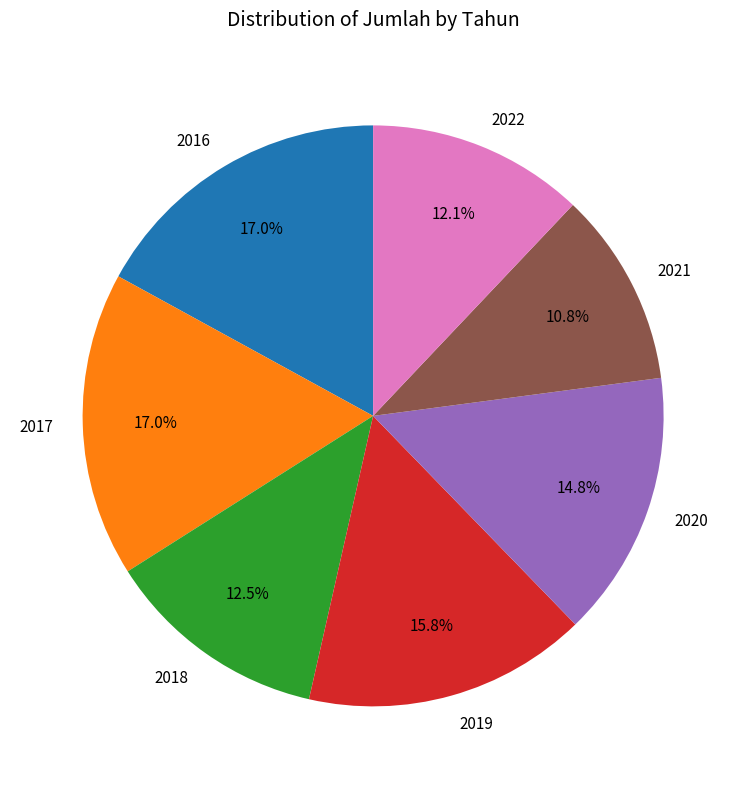

How many slices are in this pie chart?

7